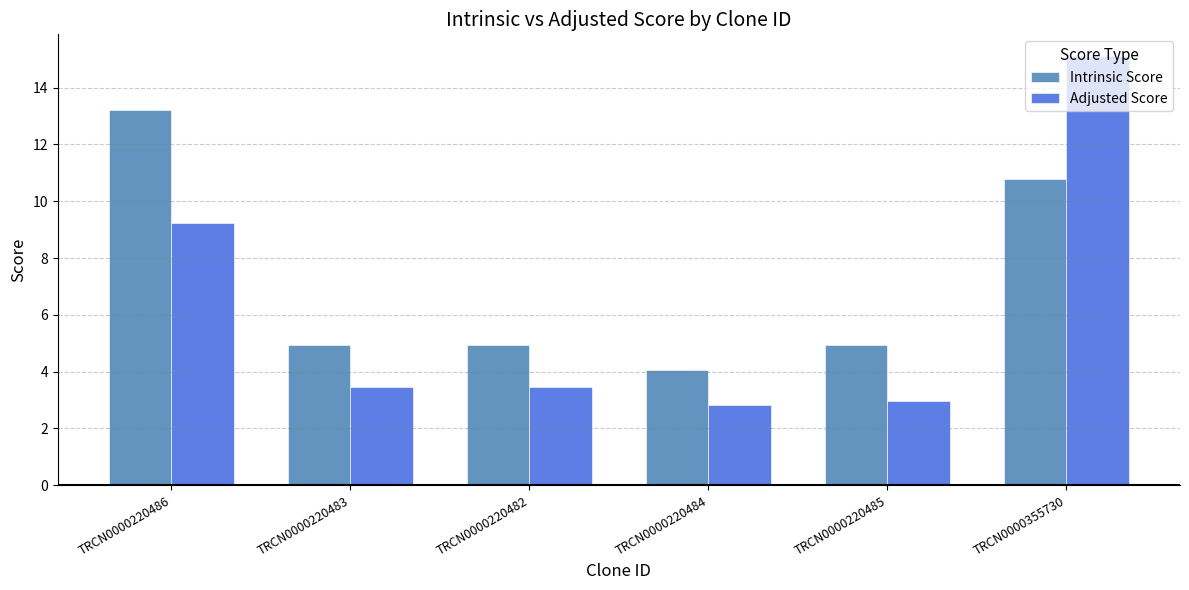

Between TRCN0000220482 and TRCN0000220484, which series saw the biggest shift?

Intrinsic Score